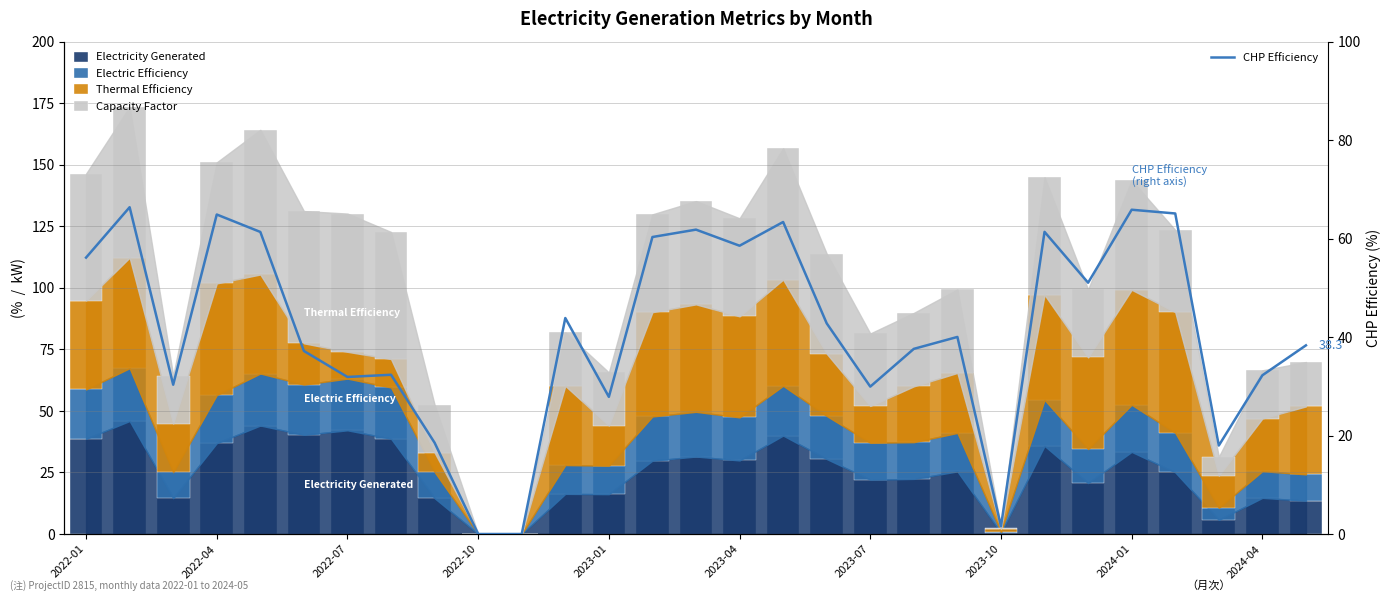

Count the number of categories in the chart.

29